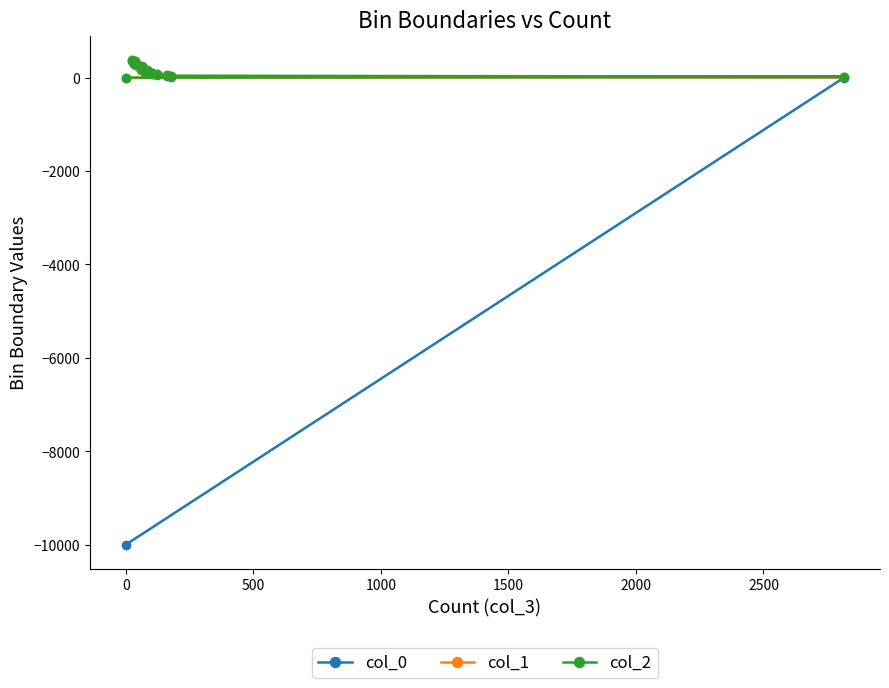

Which series has the largest range (max minus min)?

col_0